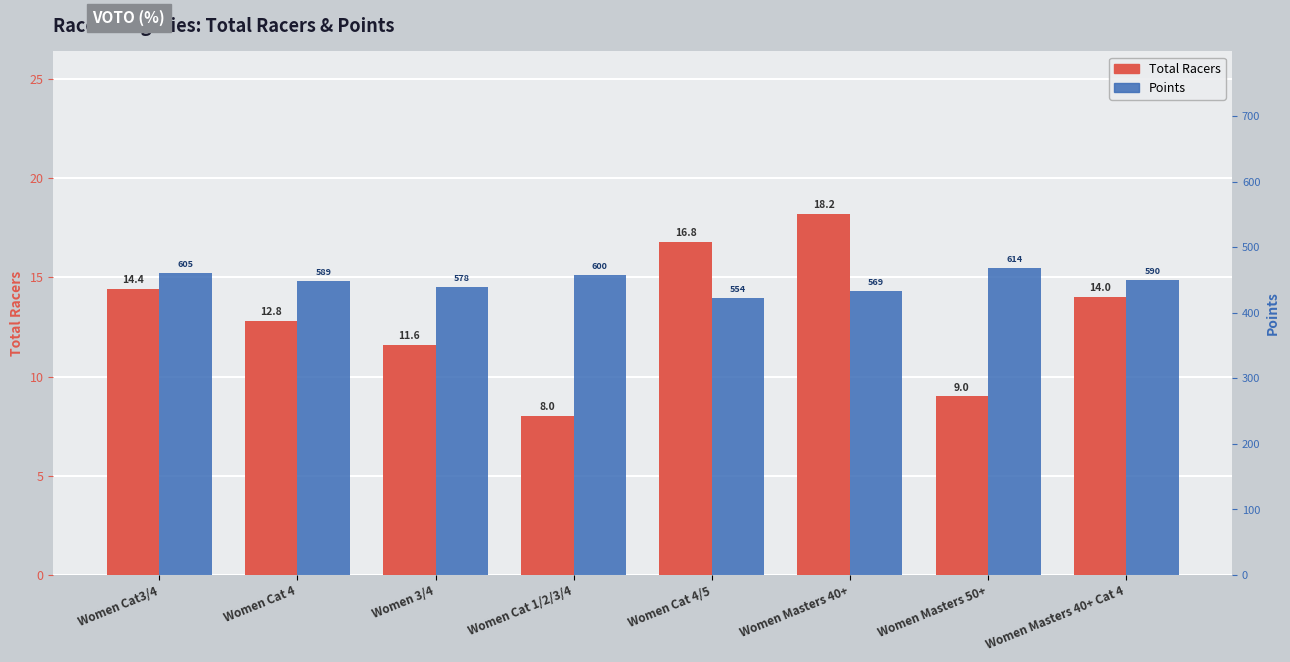

The value of Points at Women Cat3/4 is 8.6. True or false?

False